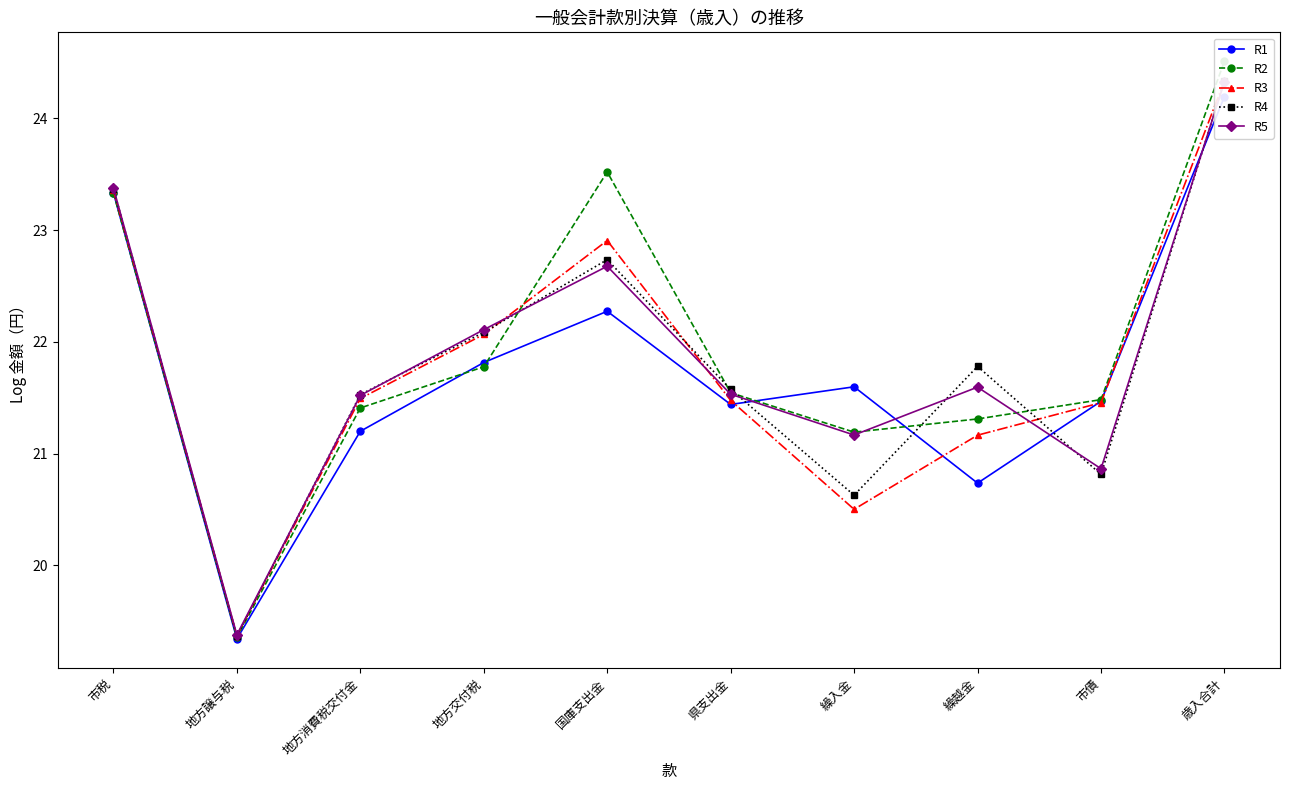

Between 県支出金 and 繰越金, which series saw the biggest shift?

R1